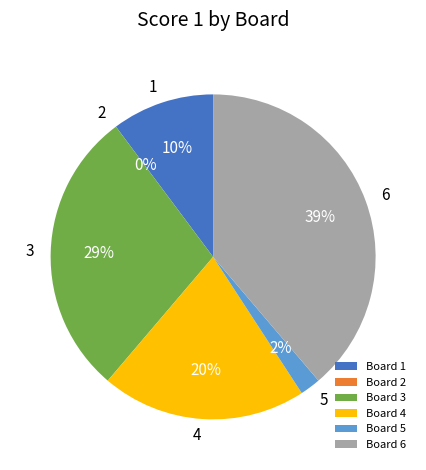

Is it true that 5 is 11% of the pie?

False